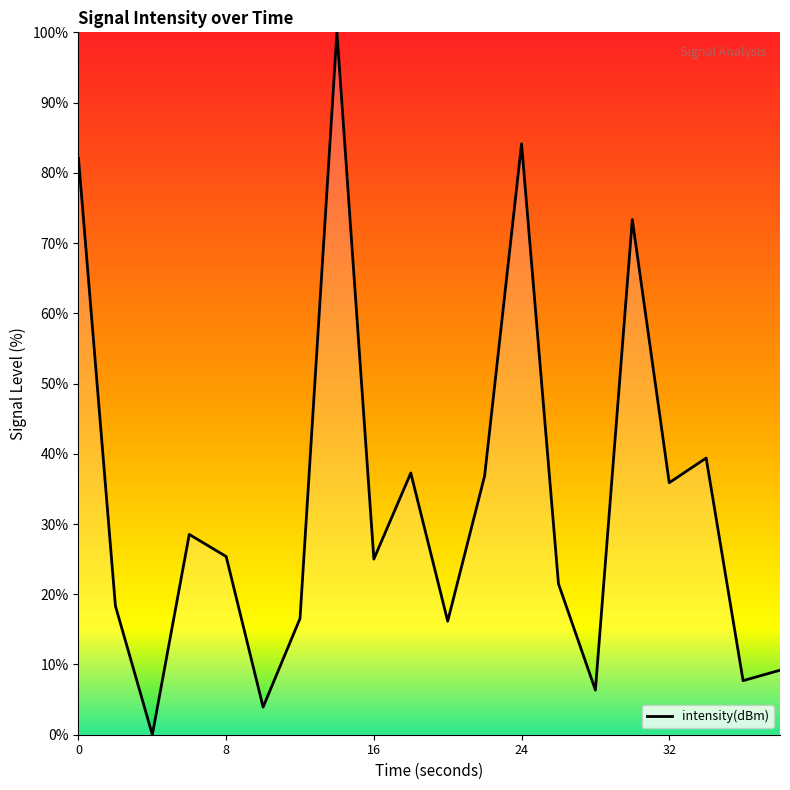

What is the difference between the maximum and minimum values?

100.0